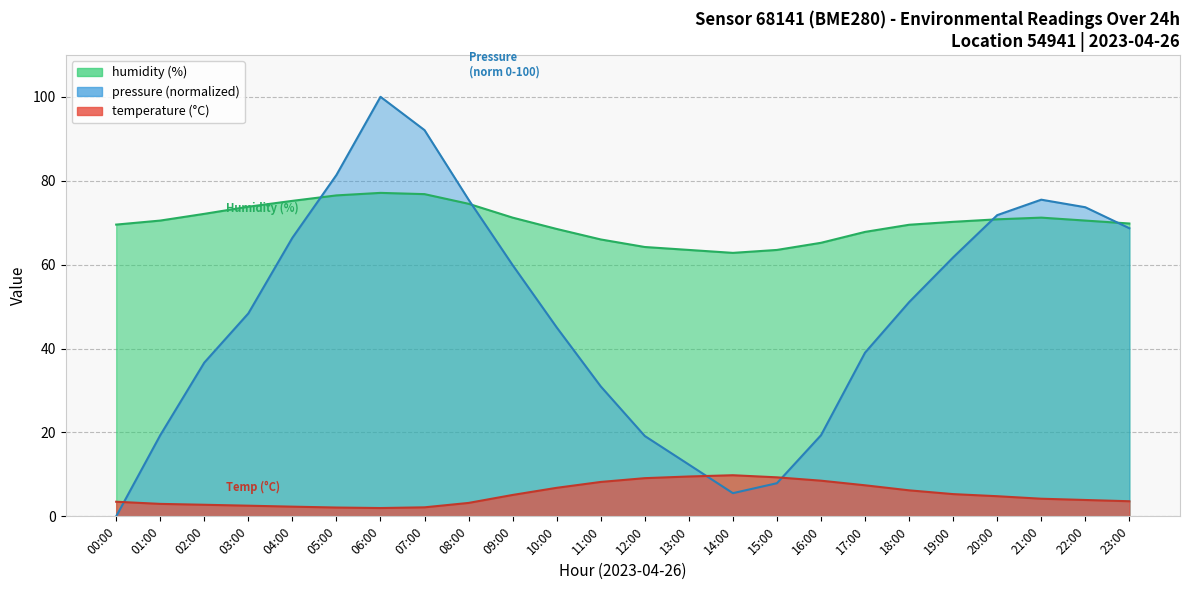

The humidity series shows 71.2 at 21:00. True or false?

True